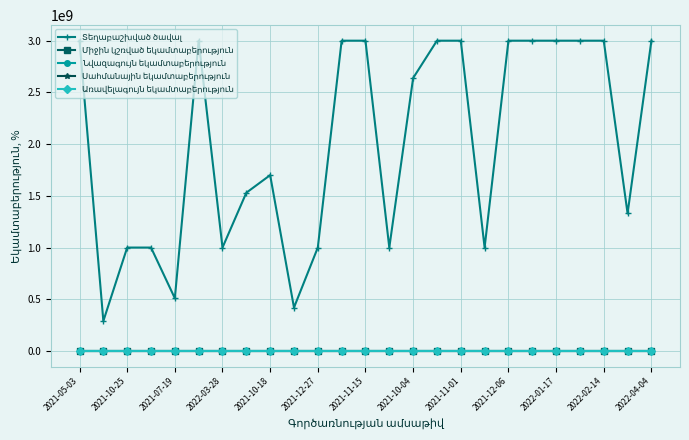

At which label is Առավելագույն եկամտաբերություն closest to 8?

2021-10-25